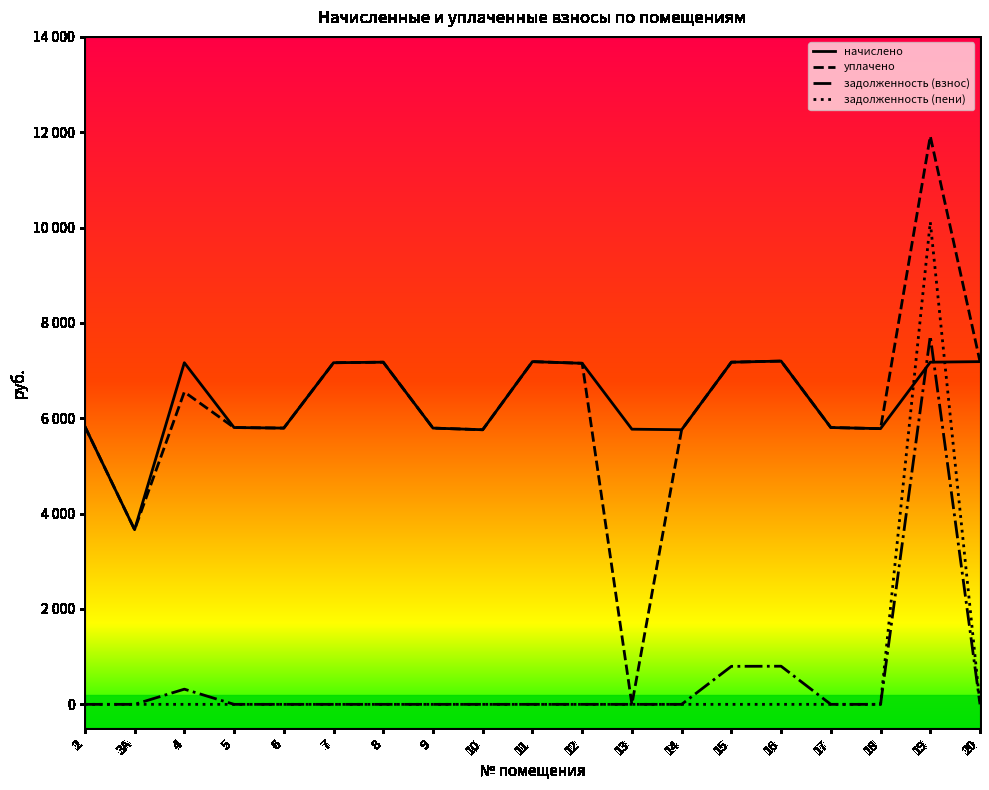

Is this an area chart (filled region under the line)?

No